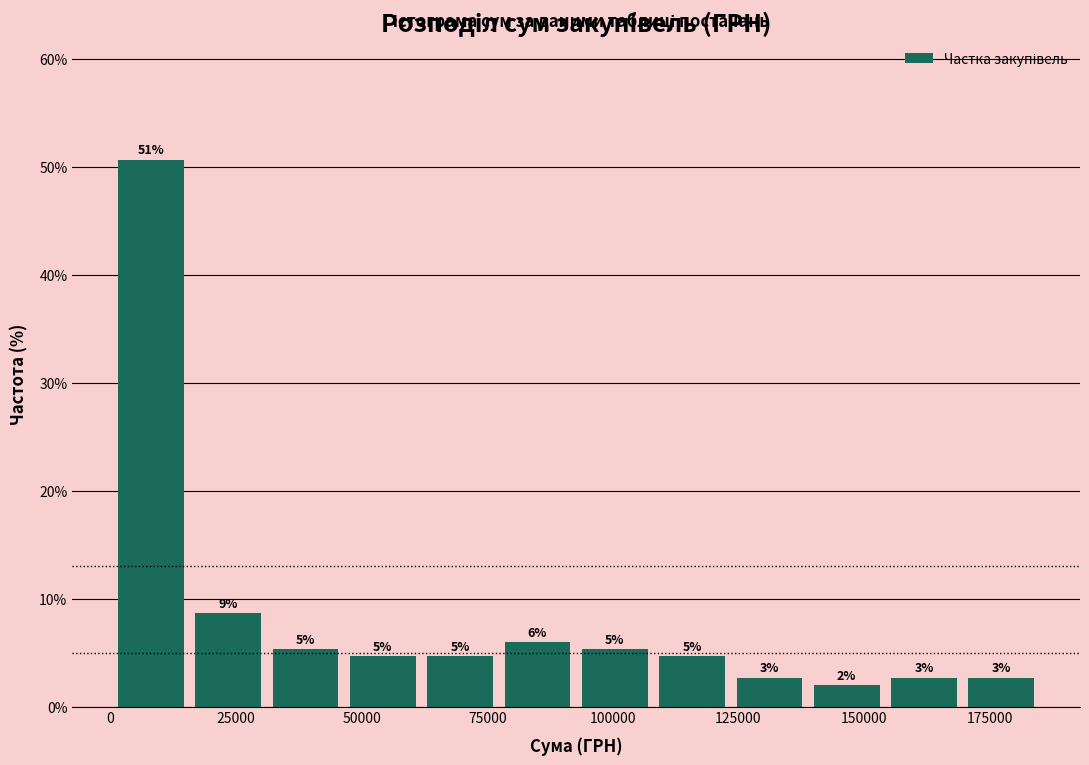

Read against the x-axis, roughly where is the centre of the tallest bar?

10000